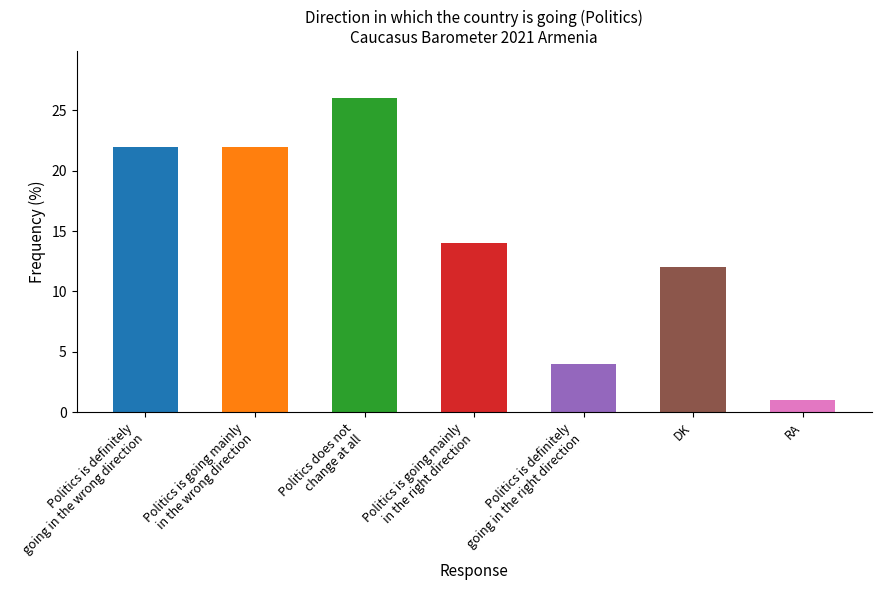

Which has a higher value, Politics is going mainly
in the right direction or Politics is definitely
going in the wrong direction?

Politics is definitely
going in the wrong direction